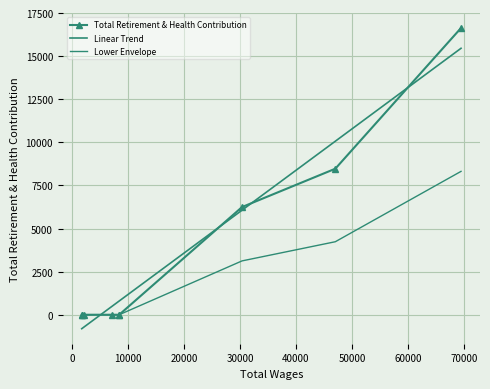

Read the value at 30377.0, to the nearest 50.

6250